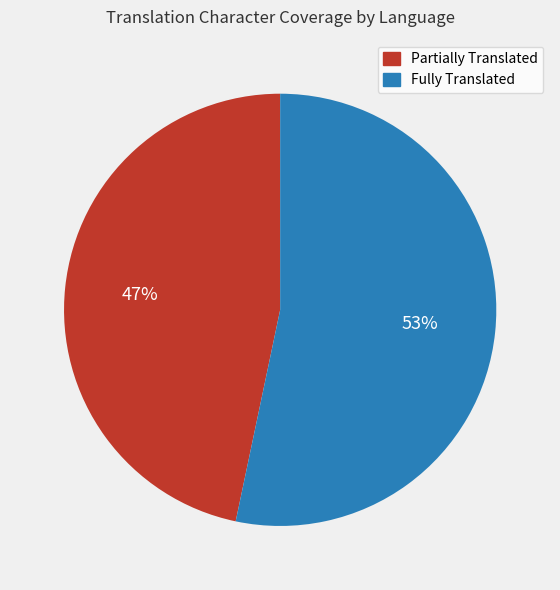

Is there a majority slice in this chart?

Yes